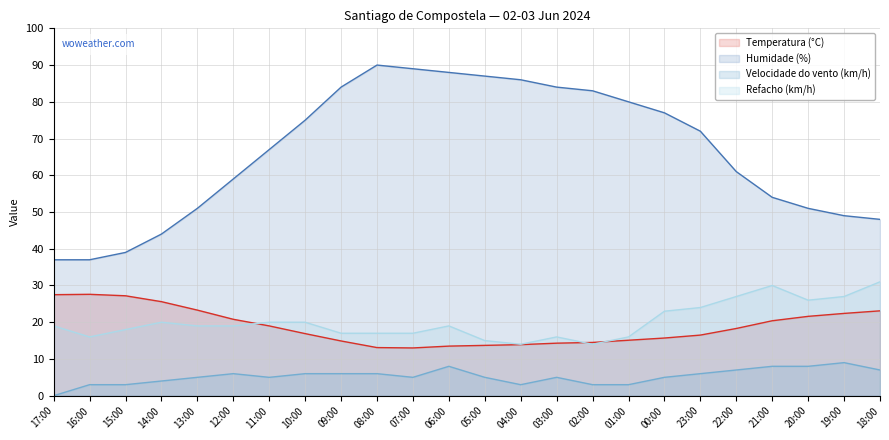

Reading right to left, extract all data points from this chart.

Temperatura (°C): 18:00=23.1	19:00=22.4	20:00=21.6	21:00=20.4	22:00=18.3	23:00=16.5	00:00=15.7	01:00=15.1	02:00=14.5	03:00=14.3	04:00=13.9	05:00=13.7	06:00=13.5	07:00=13.0	08:00=13.1	09:00=14.9	10:00=16.9	11:00=19.0	12:00=20.8	13:00=23.3	14:00=25.6	15:00=27.2	16:00=27.6	17:00=27.5
Humidade (%): 18:00=48.0	19:00=49.0	20:00=51.0	21:00=54.0	22:00=61.0	23:00=72.0	00:00=77.0	01:00=80.0	02:00=83.0	03:00=84.0	04:00=86.0	05:00=87.0	06:00=88.0	07:00=89.0	08:00=90.0	09:00=84.0	10:00=75.0	11:00=67.0	12:00=59.0	13:00=51.0	14:00=44.0	15:00=39.0	16:00=37.0	17:00=37.0
Velocidade do vento (km/h): 18:00=7.0	19:00=9.0	20:00=8.0	21:00=8.0	22:00=7.0	23:00=6.0	00:00=5.0	01:00=3.0	02:00=3.0	03:00=5.0	04:00=3.0	05:00=5.0	06:00=8.0	07:00=5.0	08:00=6.0	09:00=6.0	10:00=6.0	11:00=5.0	12:00=6.0	13:00=5.0	14:00=4.0	15:00=3.0	16:00=3.0	17:00=0.0
Refacho (km/h): 18:00=31.0	19:00=27.0	20:00=26.0	21:00=30.0	22:00=27.0	23:00=24.0	00:00=23.0	01:00=16.0	02:00=14.0	03:00=16.0	04:00=14.0	05:00=15.0	06:00=19.0	07:00=17.0	08:00=17.0	09:00=17.0	10:00=20.0	11:00=20.0	12:00=19.0	13:00=19.0	14:00=20.0	15:00=18.0	16:00=16.0	17:00=19.0